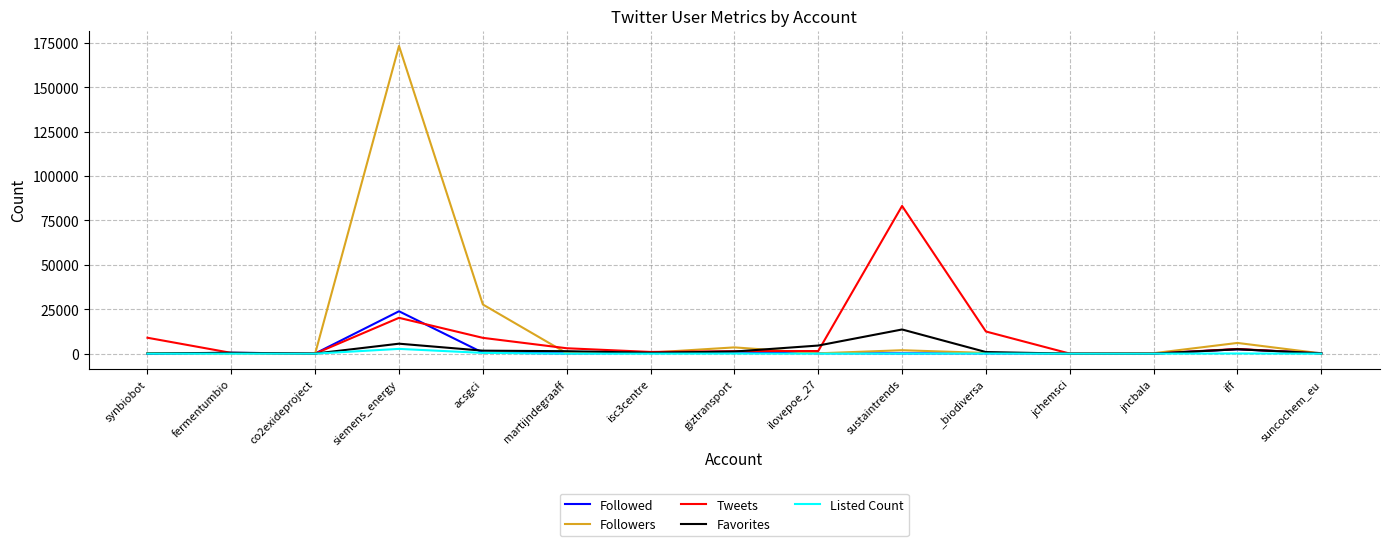

At which label is Tweets closest to 41597?

siemens_energy